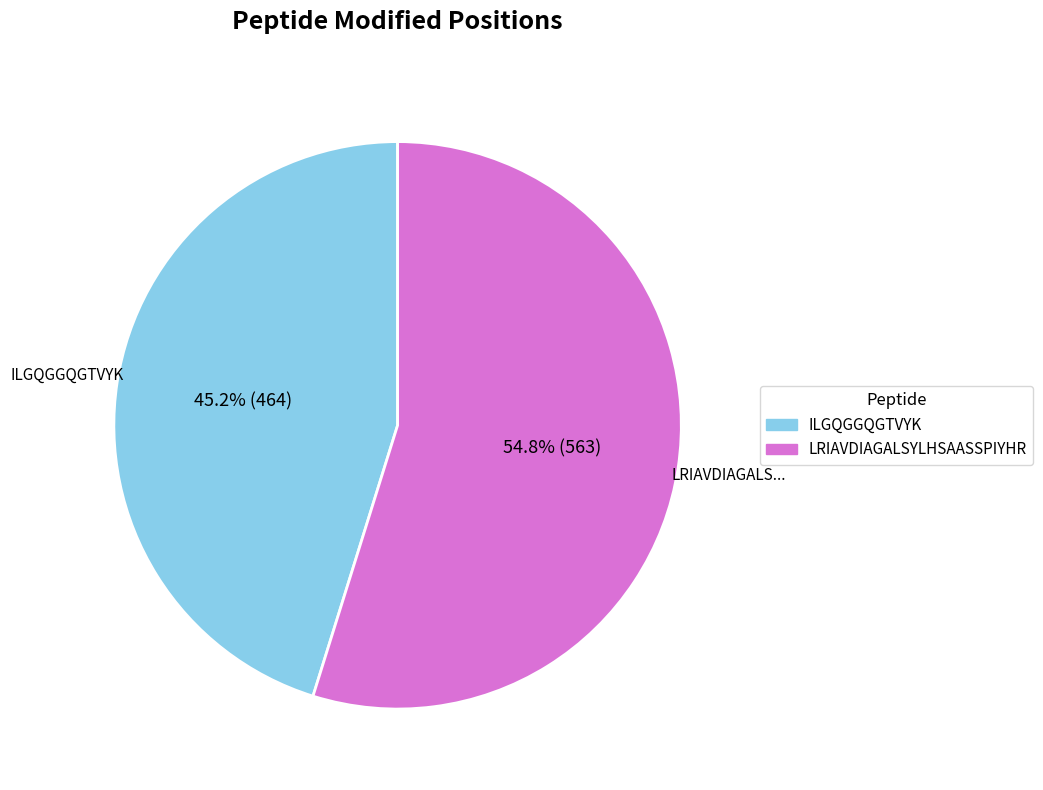

Rank the categories by value from highest to lowest.

LRIAVDIAGALSYLHSAASSPIYHR, ILGQGGQGTVYK